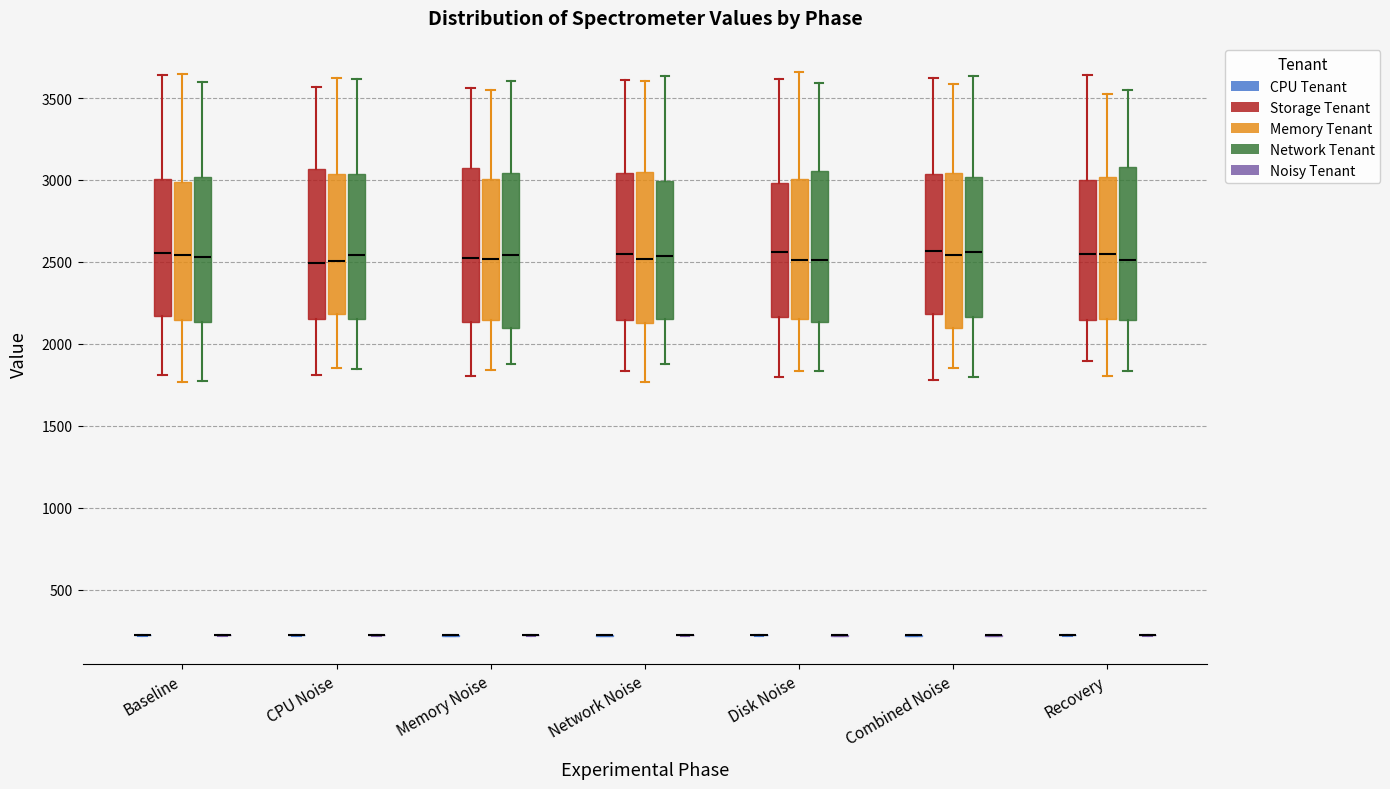

Where does the upper whisker of the box for Combined Noise (Memory Tenant) end on the y-axis? The values are not printed on the chart, so give them approximately, as read against the axis.

3600